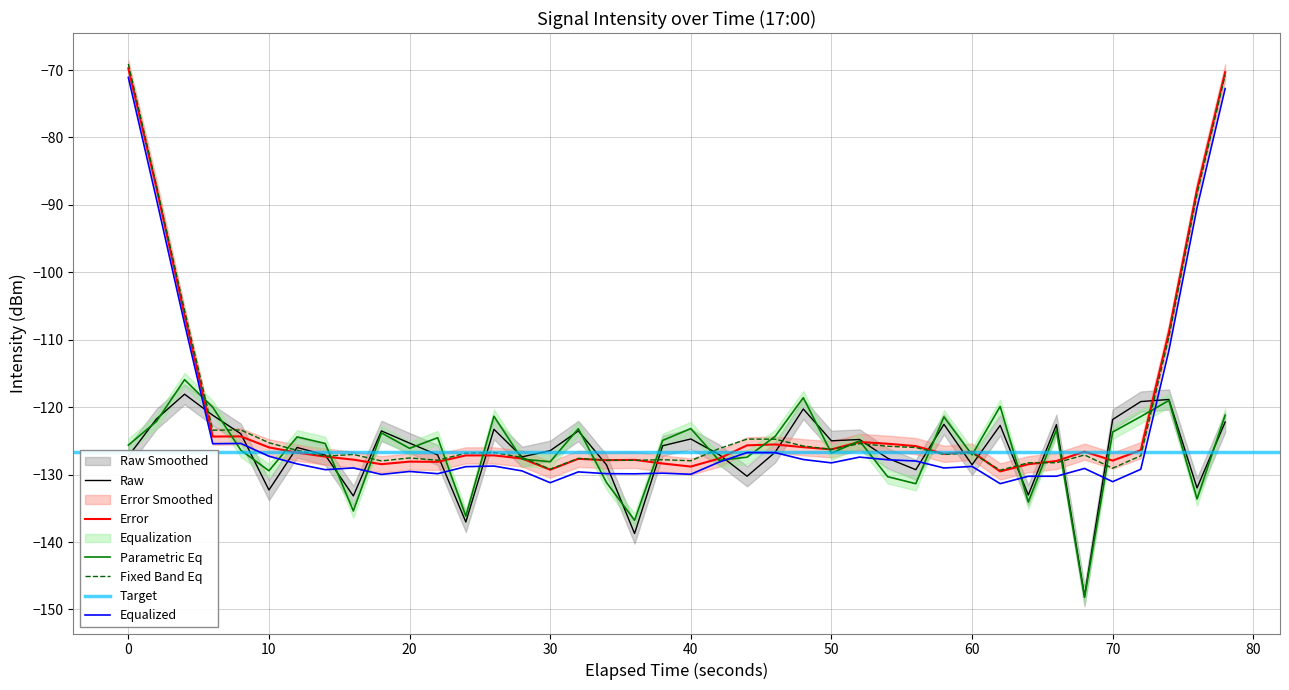

The Parametric Eq series shows -210.5 at 0. True or false?

False